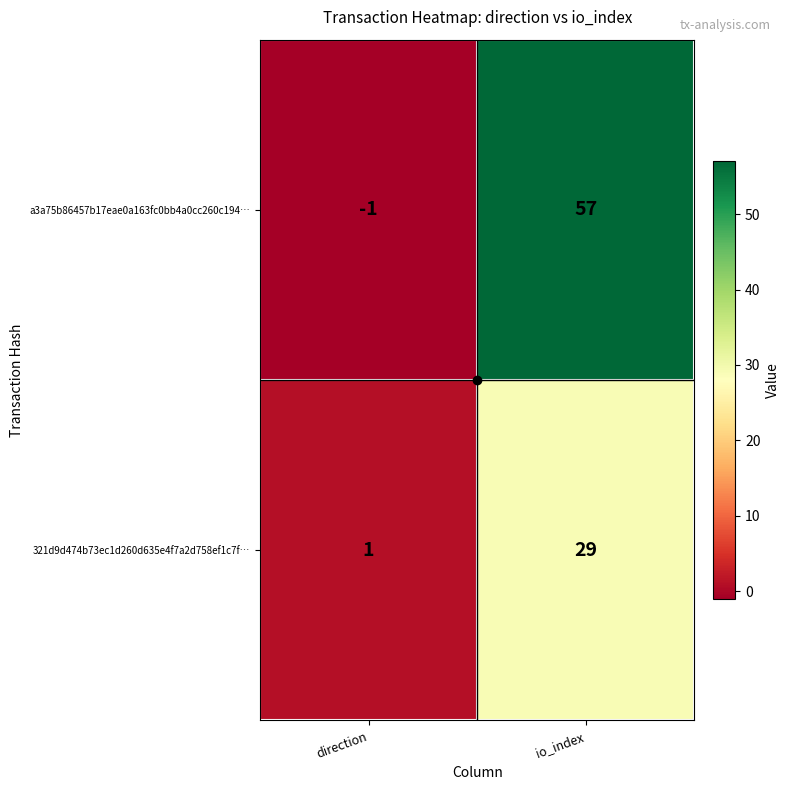

At which category is the sum across all series the highest?

io_index